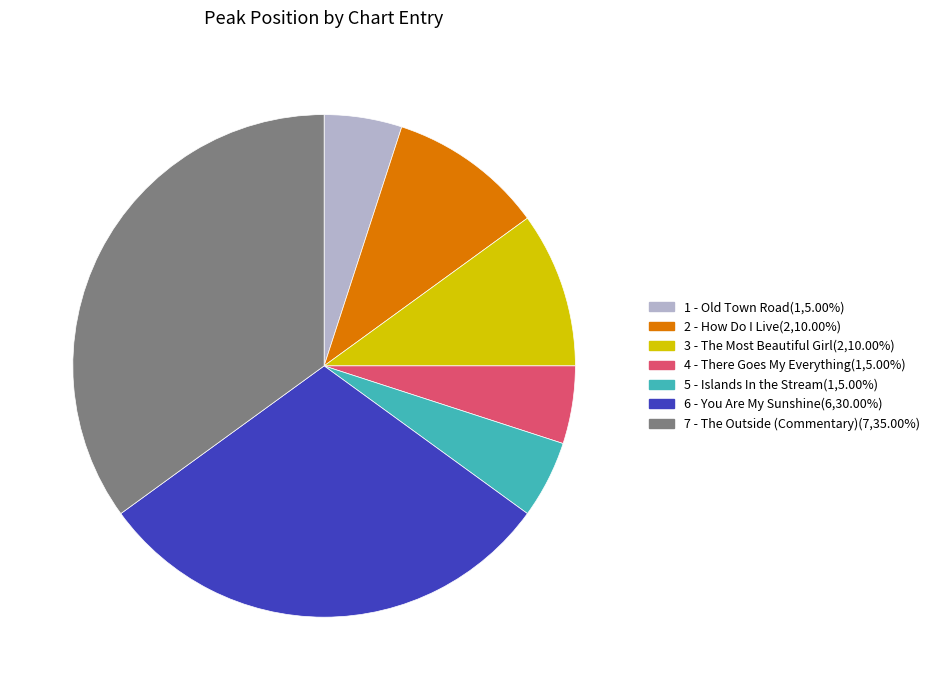

Count the number of slices in the pie.

7